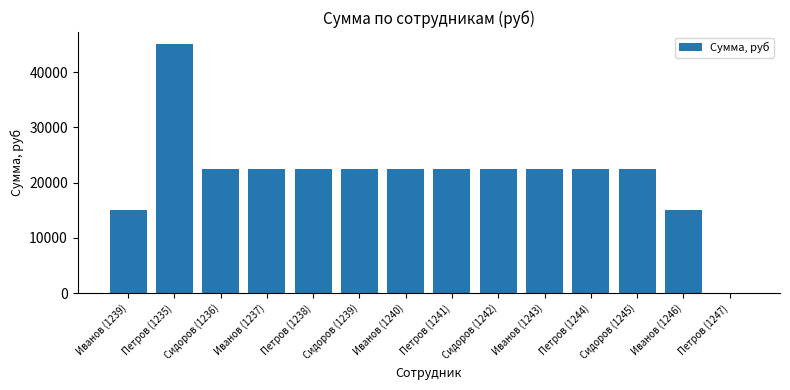

Count the number of categories in the chart.

14